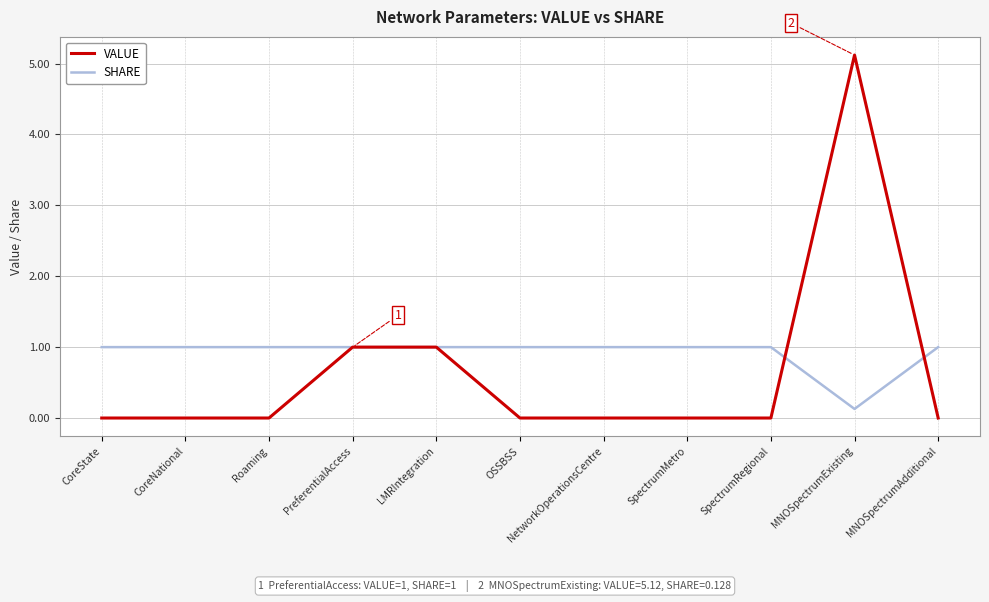

What is the total value across all series at MNOSpectrumExisting?

5.2